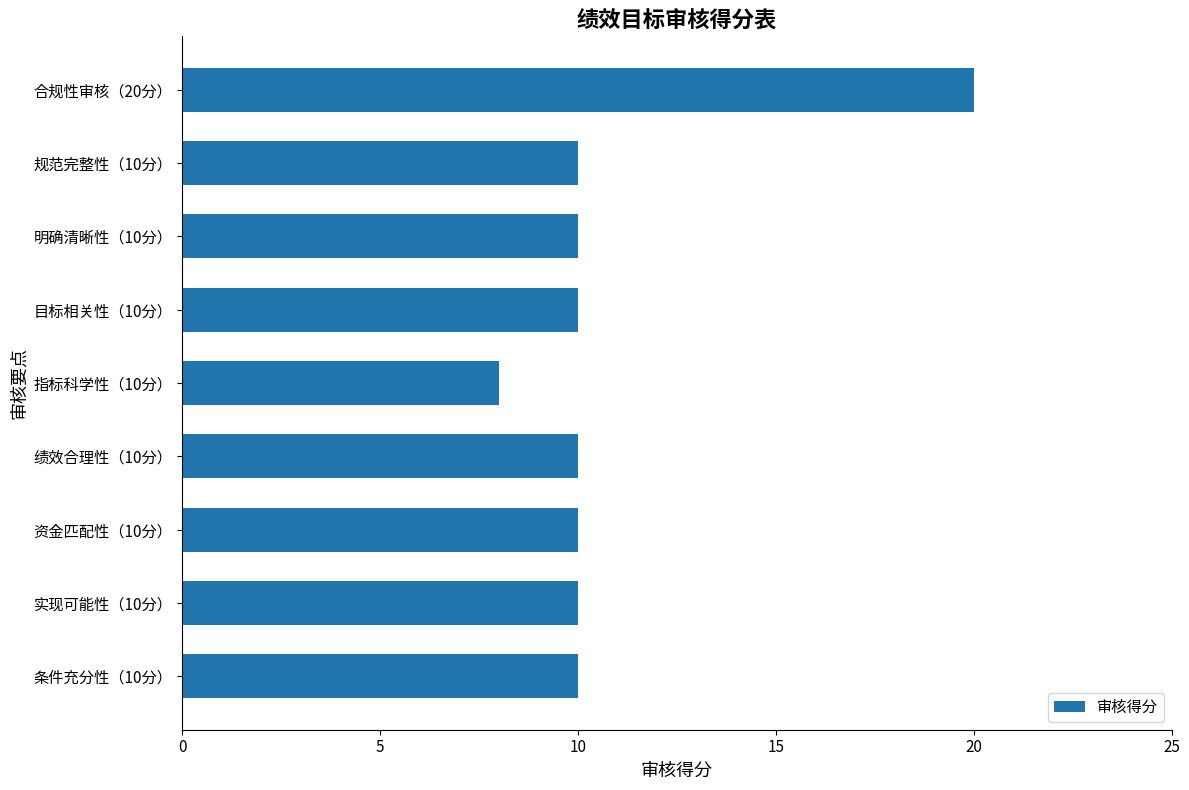

The chart shows a value of 3 at 目标相关性（10分）. True or false?

False